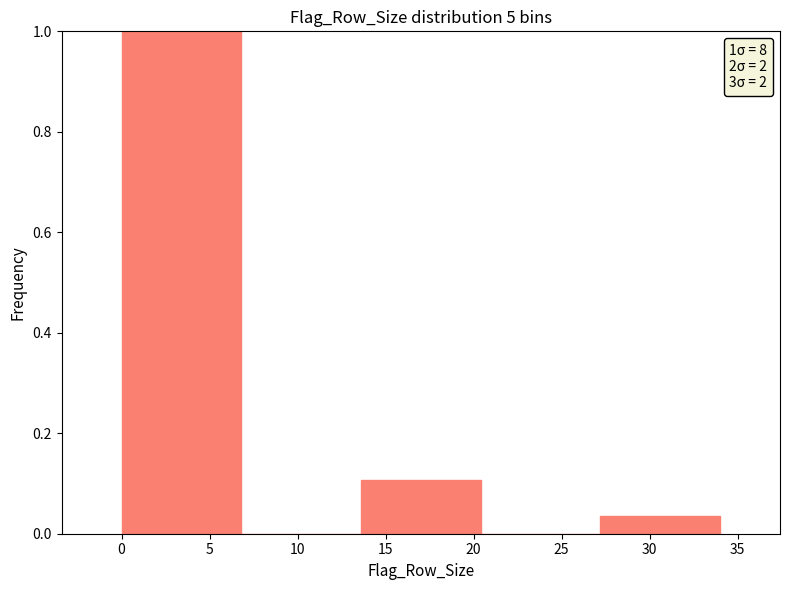

Which range on the x-axis has the tallest bar?

0.0 to 6.8